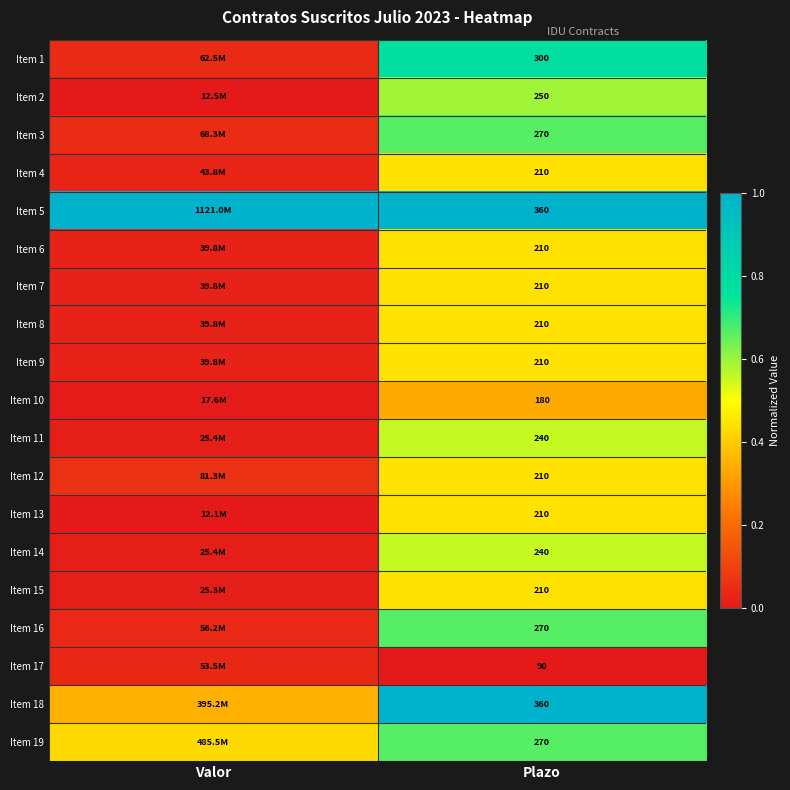

Is the value of Item 8 at Valor greater than the value of Item 16 at Valor?

No